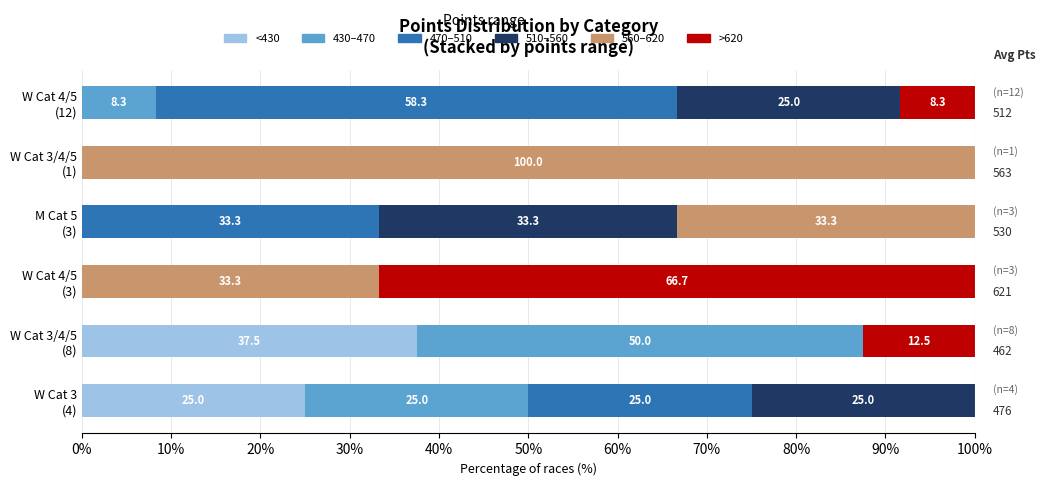

What are all the series names shown in the legend?

<430, 430–470, 470–510, 510–560, 560–620, >620